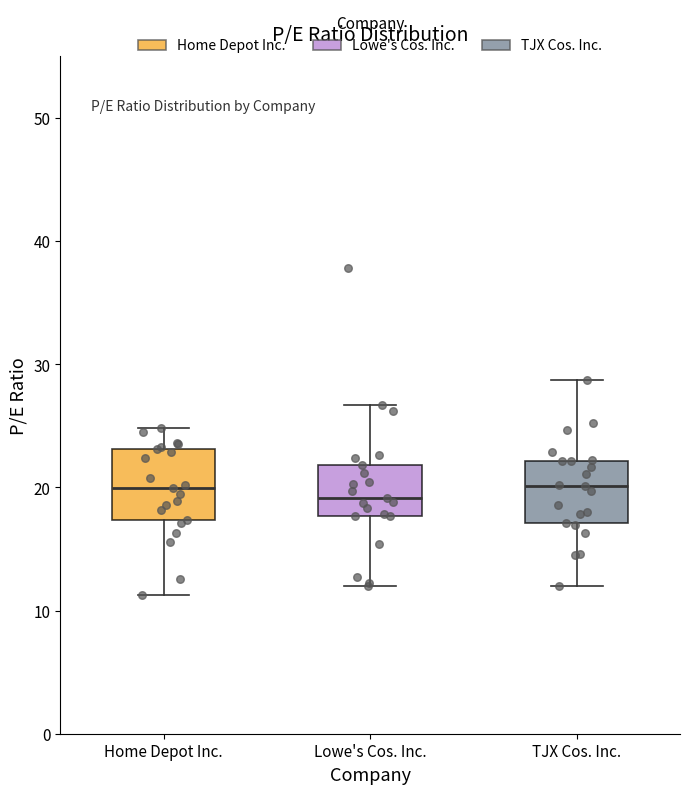

Reading left to right, transcribe this box plot: for each box, give where its median line is, the range the box spans, and where its two whiskers end, as read against the y-axis. The values are not printed on the chart, so give them approximately, as read against the axis.

Home Depot Inc.: median 20, box 17 to 23, whiskers 11 to 25
Lowe's Cos. Inc.: median 19, box 18 to 22, whiskers 12 to 27
TJX Cos. Inc.: median 20, box 17 to 22, whiskers 12 to 29